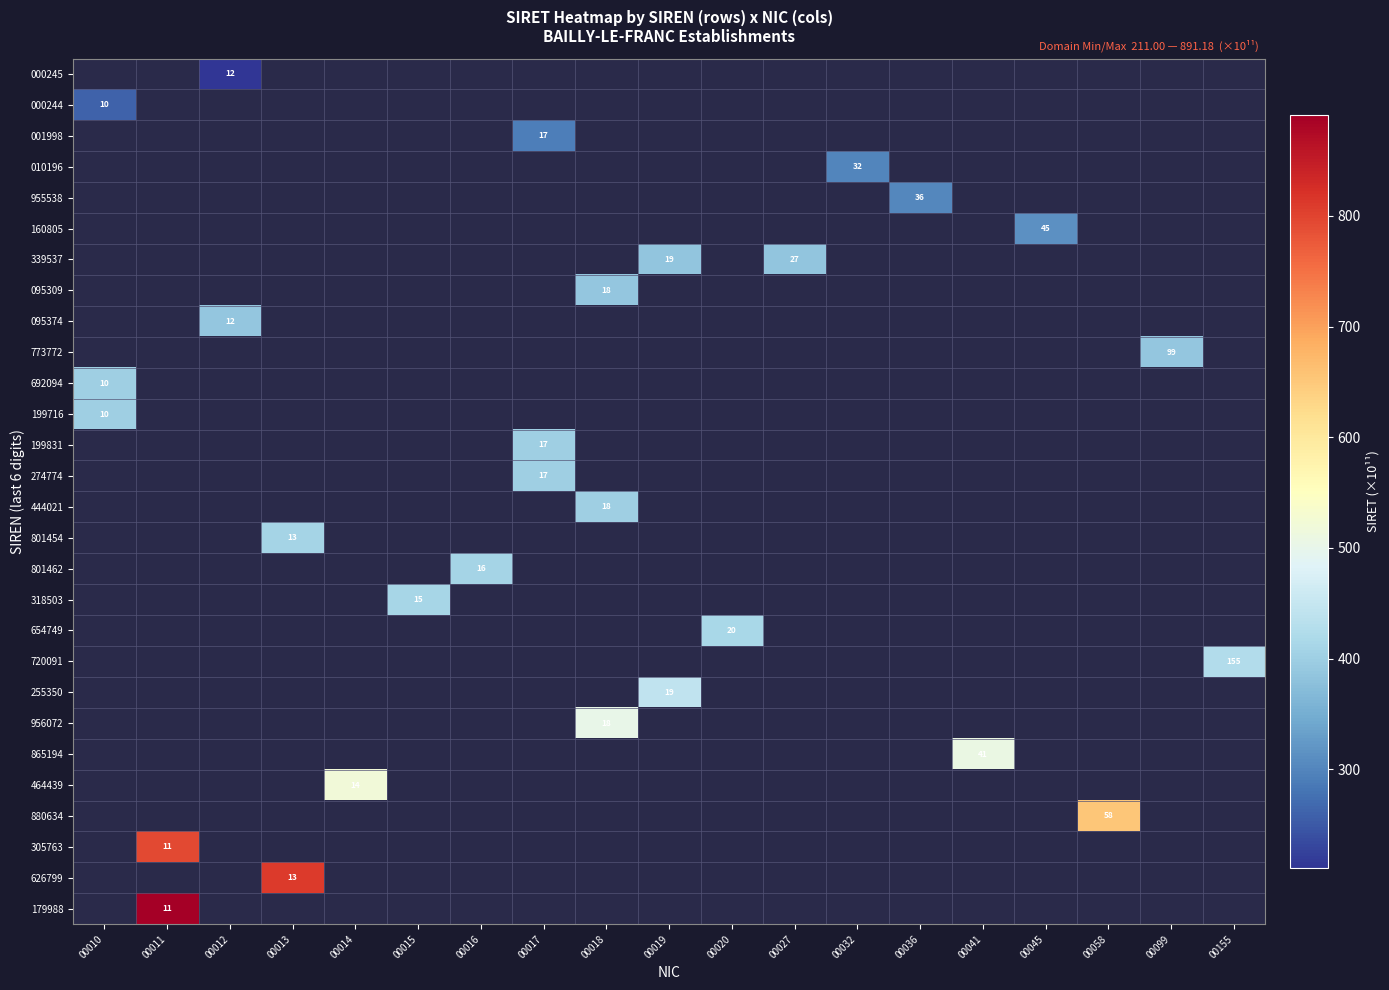

Which category has the highest value across all series?

00011